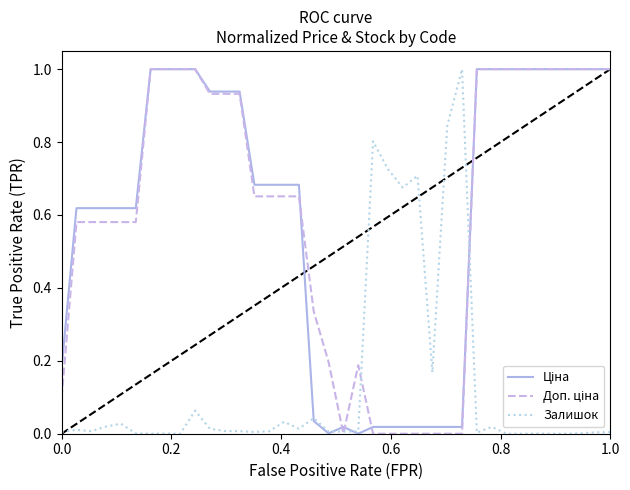

What is the maximum value shown in the chart?

1.0